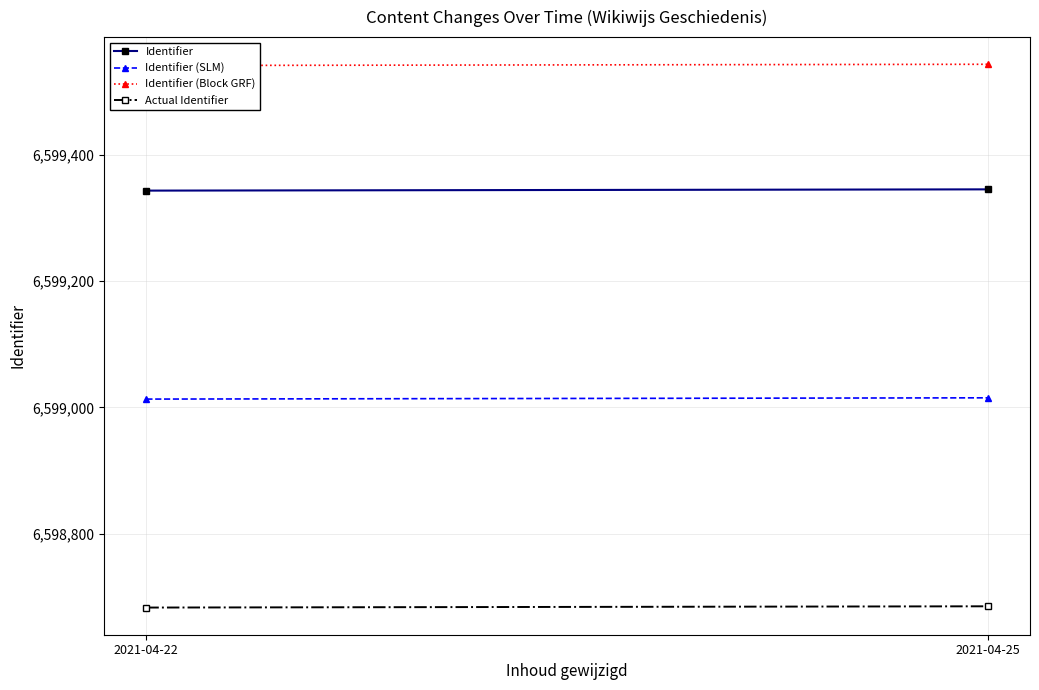

Rank the series by their maximum value, from highest to lowest.

Identifier (Block GRF), Identifier, Identifier (SLM), Actual Identifier